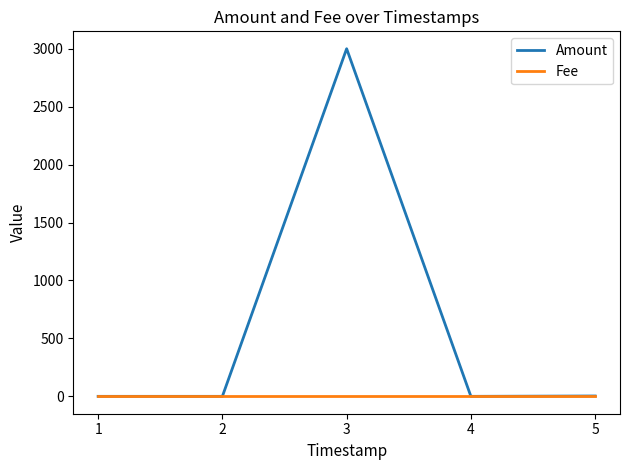

Which series has the largest range (max minus min)?

Amount